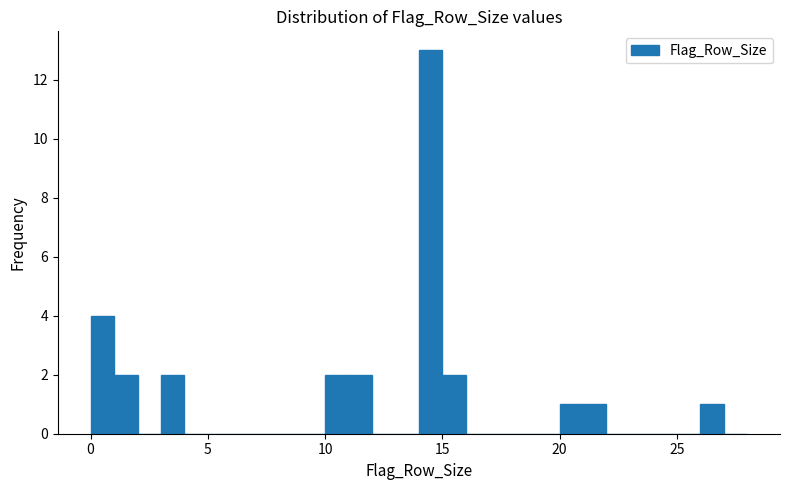

Around what value on the x-axis is the tallest bar? Give the approximate position of its centre, as read against the axis.

14.5